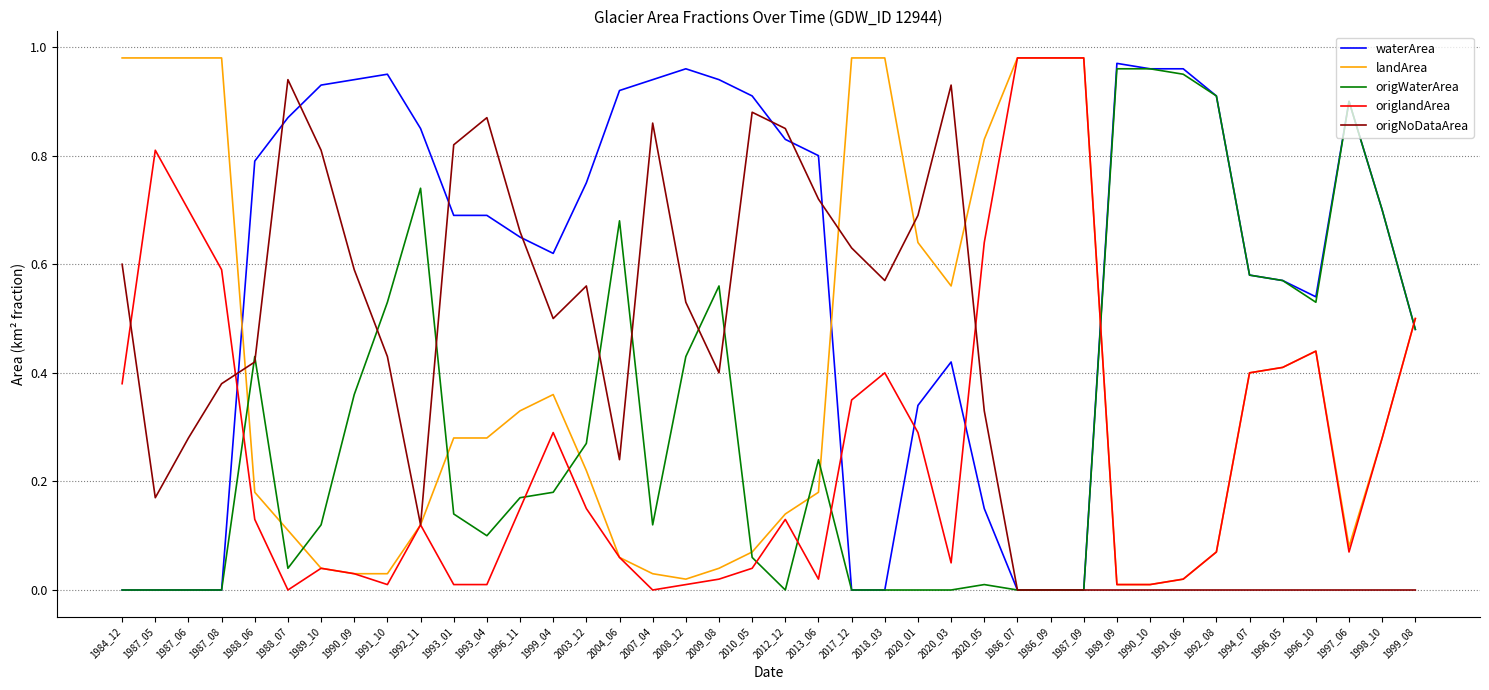

Which series has the largest total across all categories?

waterArea